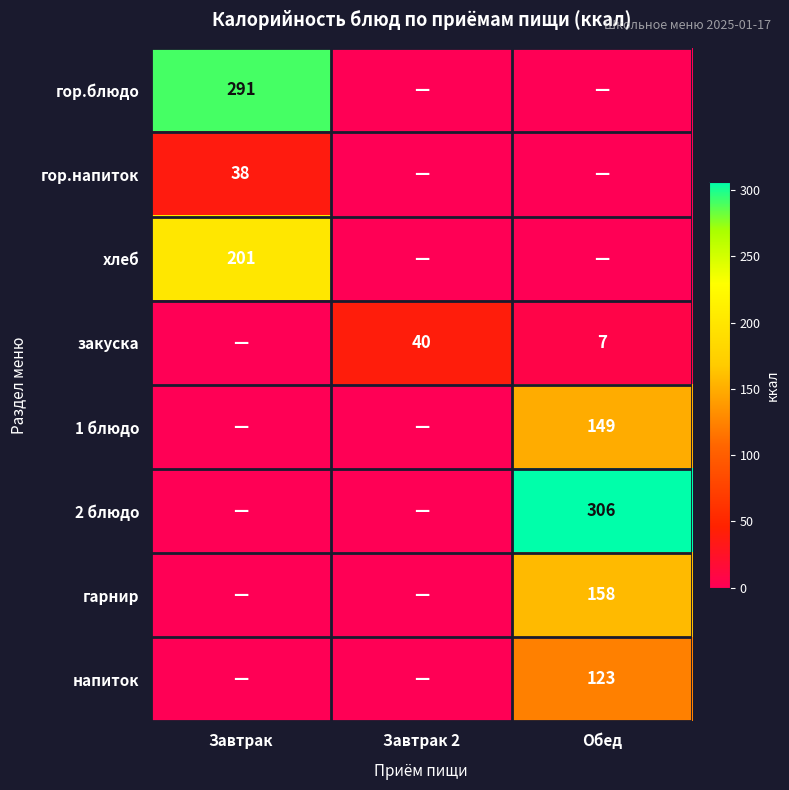

Is it true that хлеб equals 51 at Завтрак?

False